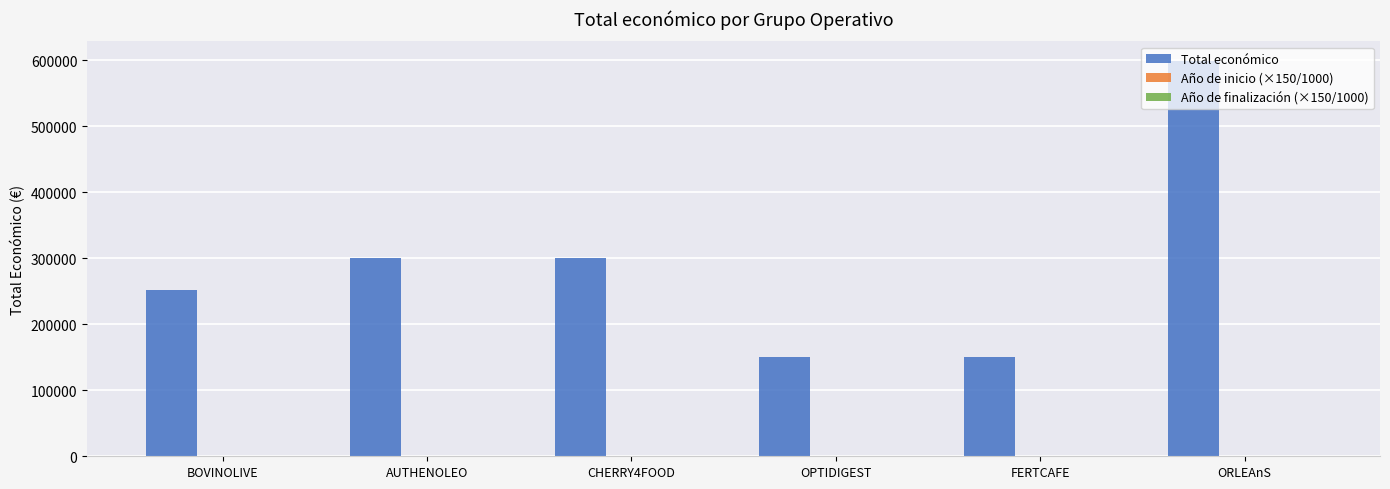

At which category is the sum across all series the highest?

ORLEAnS